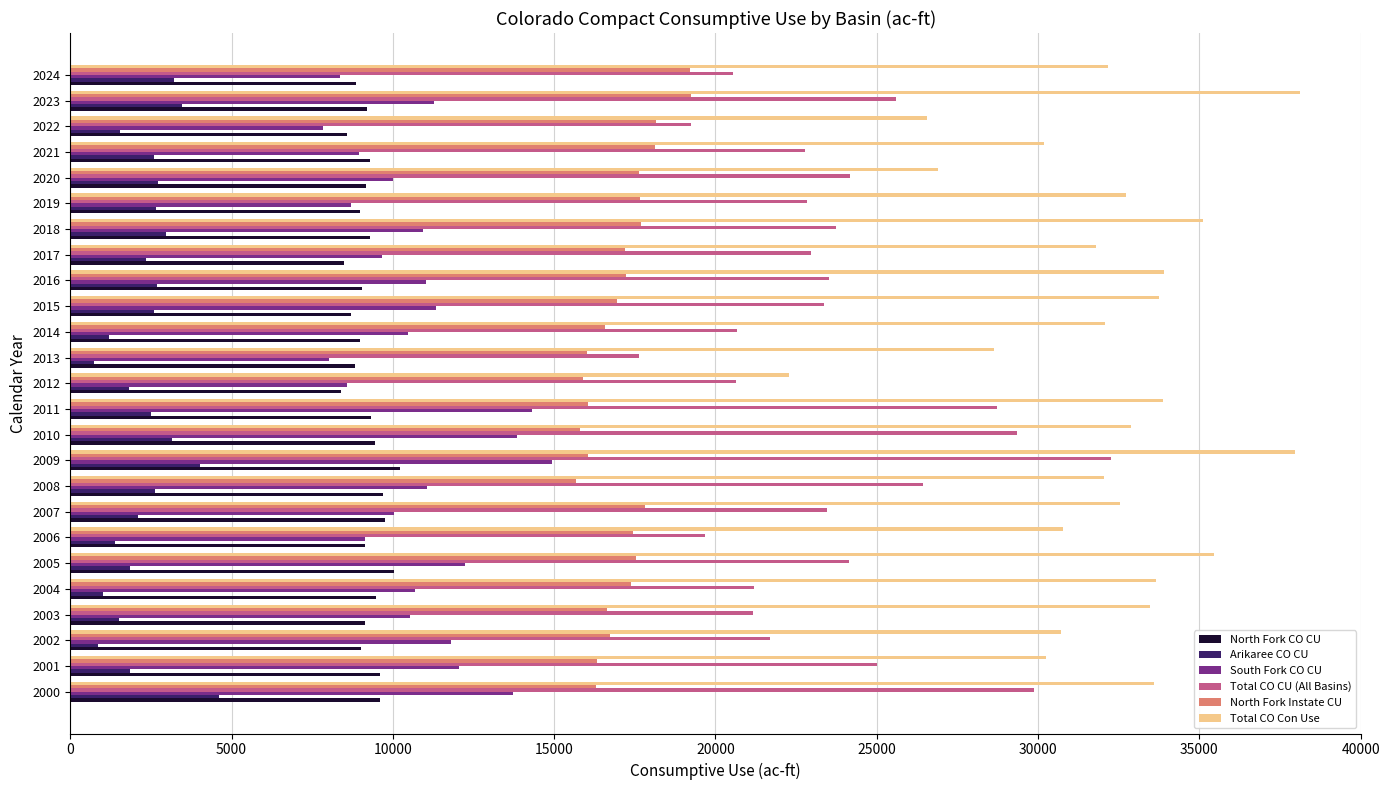

At which label does Total CO CU (All Basins) reach its minimum?

2013